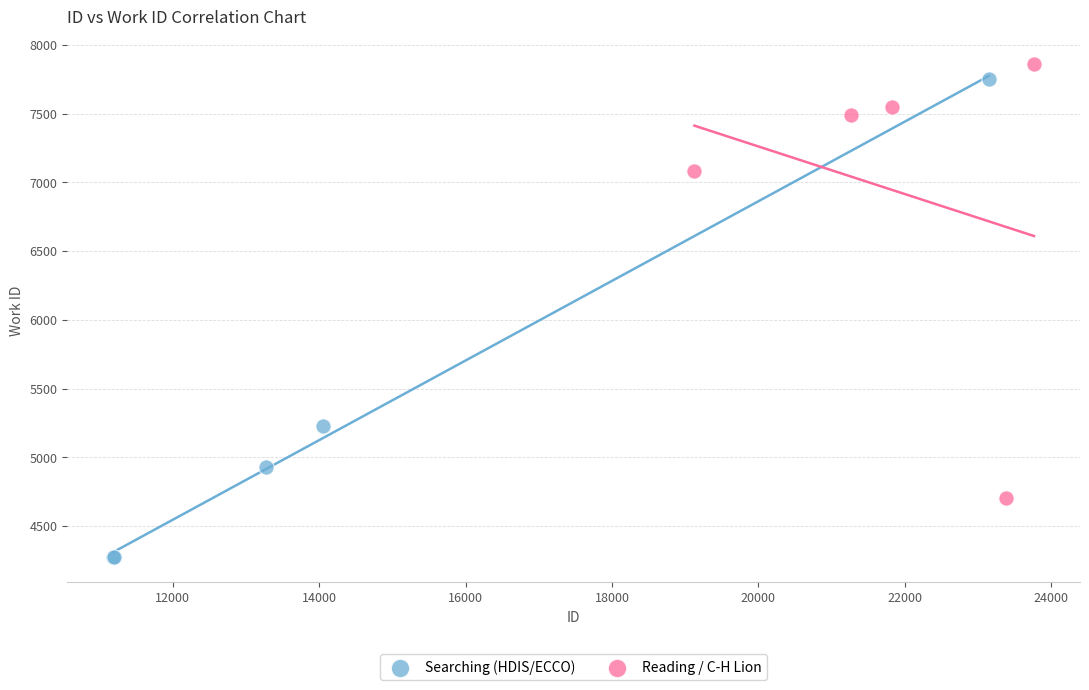

Which series has the widest spread of Y values?

Searching (HDIS/ECCO)